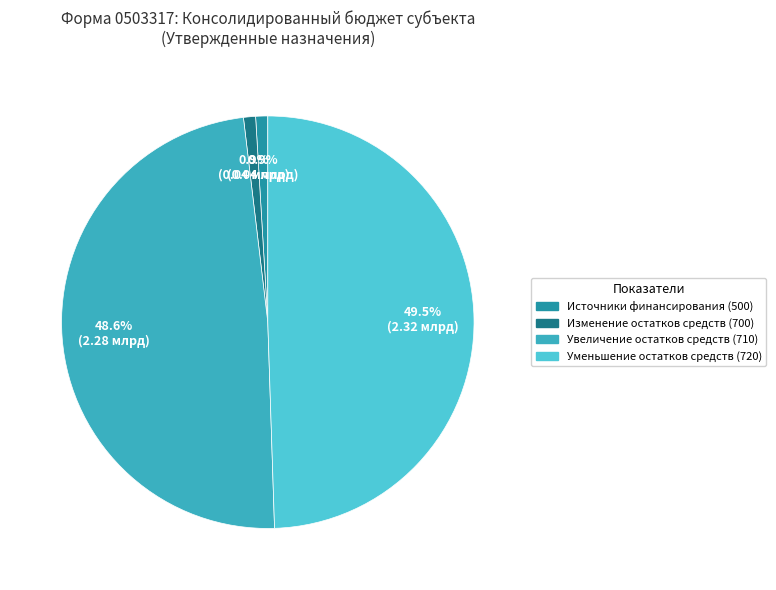

Which has a higher value, Изменение остатков средств (700) or Увеличение остатков средств (710)?

Увеличение остатков средств (710)